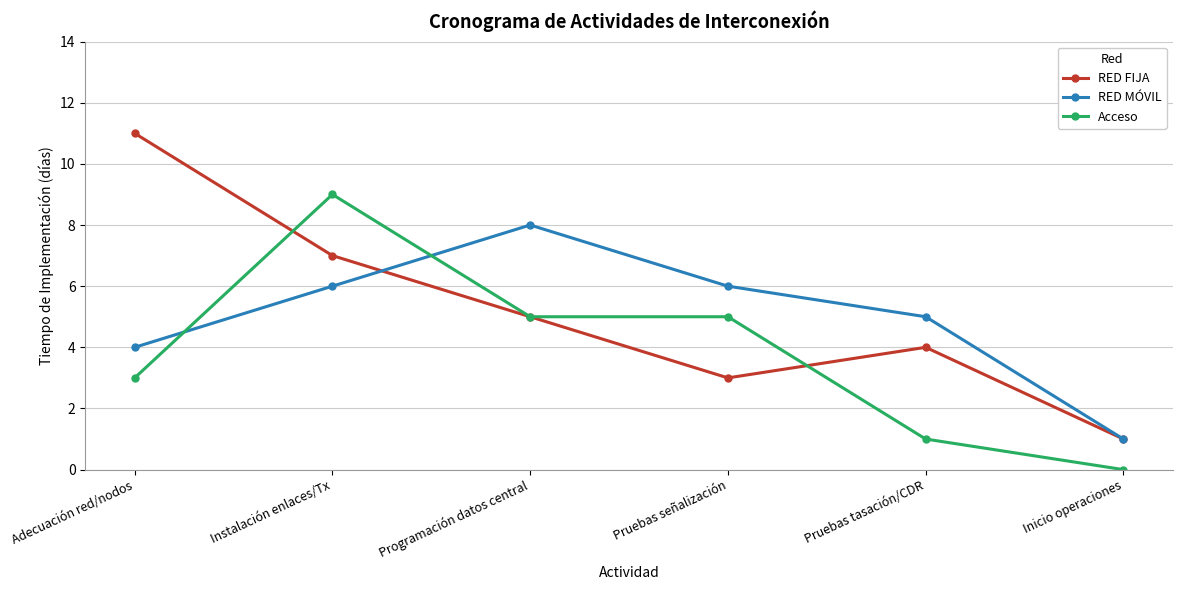

Which series has the widest spread of values?

RED FIJA